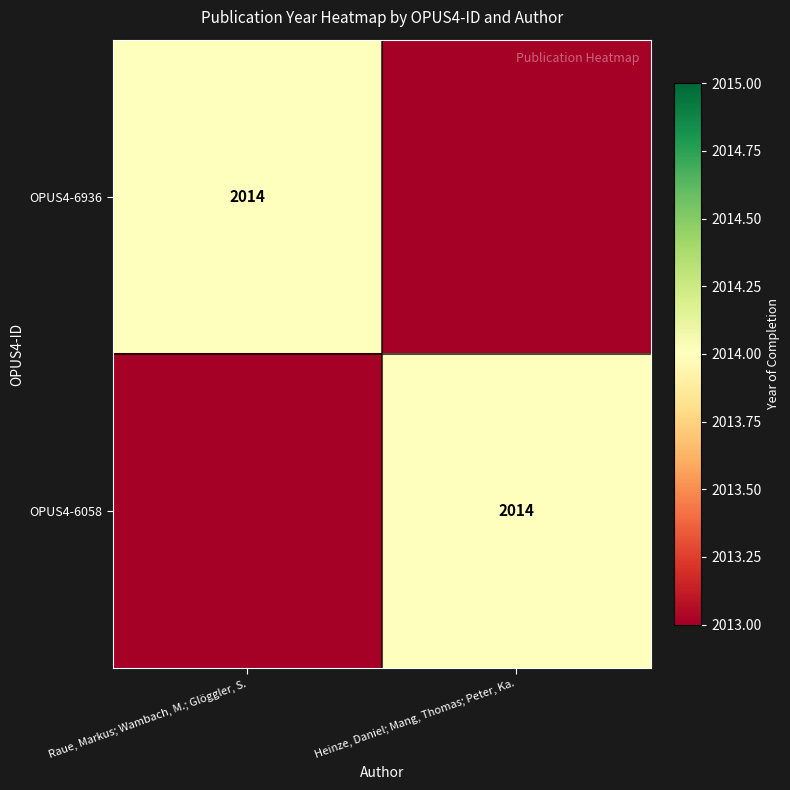

The OPUS4-6936 series shows 1170 at Raue, Markus; Wambach, M.; Glöggler, S.. True or false?

False